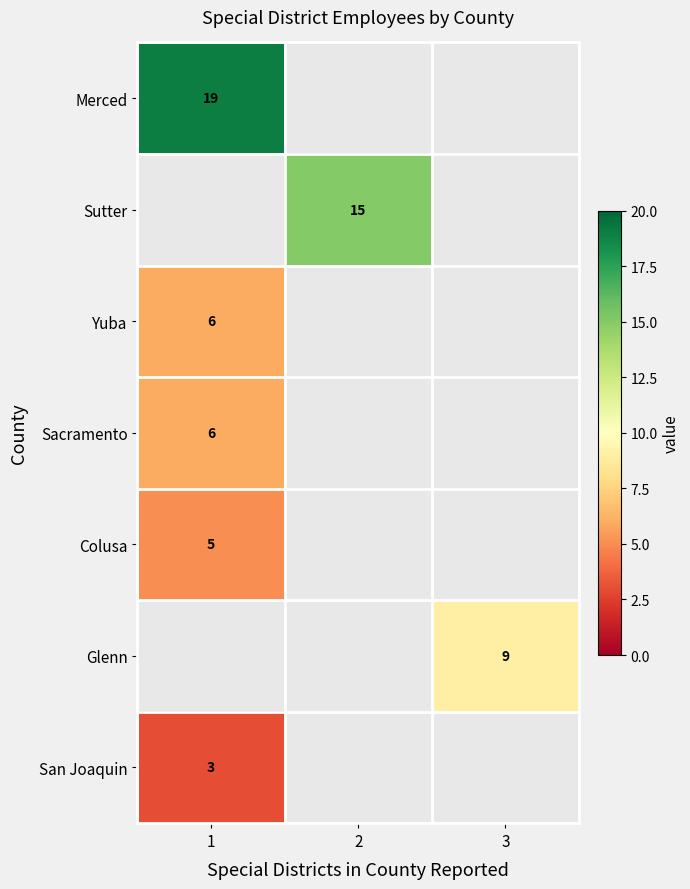

True or false: Colusa has a value of 5 at 1.

True